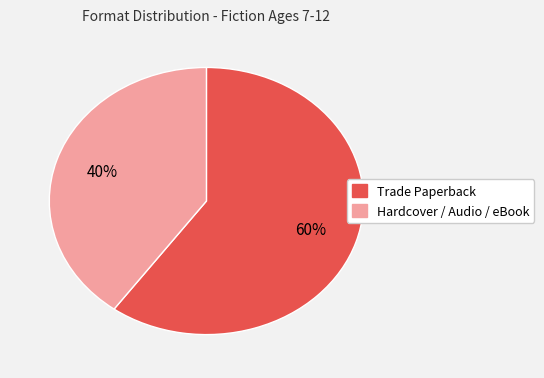

Which slice is the smallest?

Hardcover / Audio / eBook